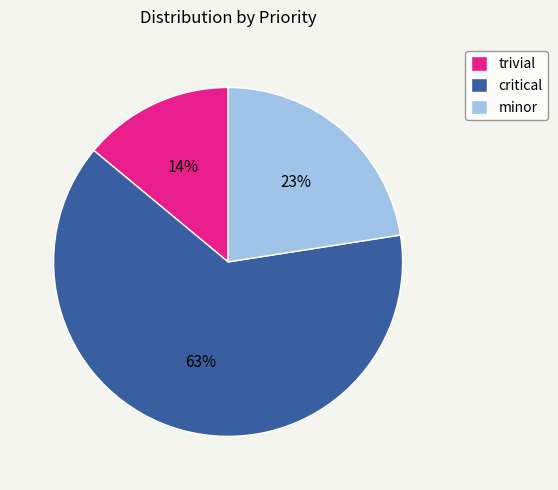

How many slices are in this pie chart?

3